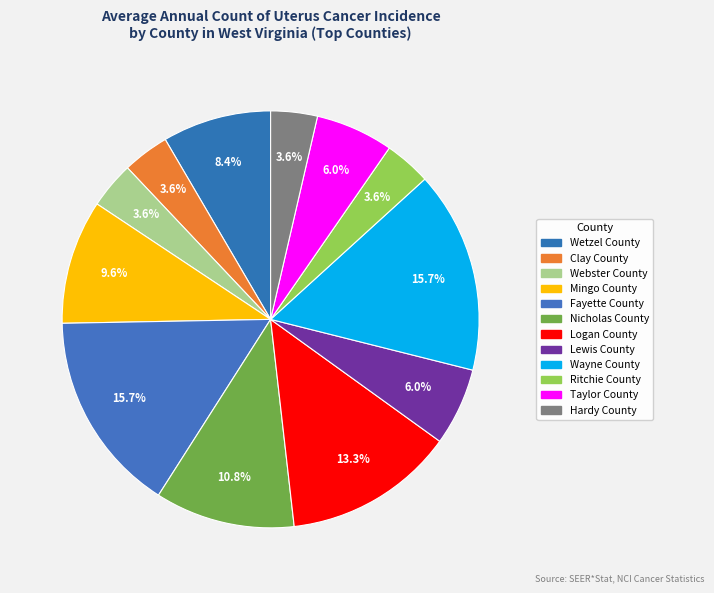

To the nearest percent, what portion does Wetzel County represent?

8%